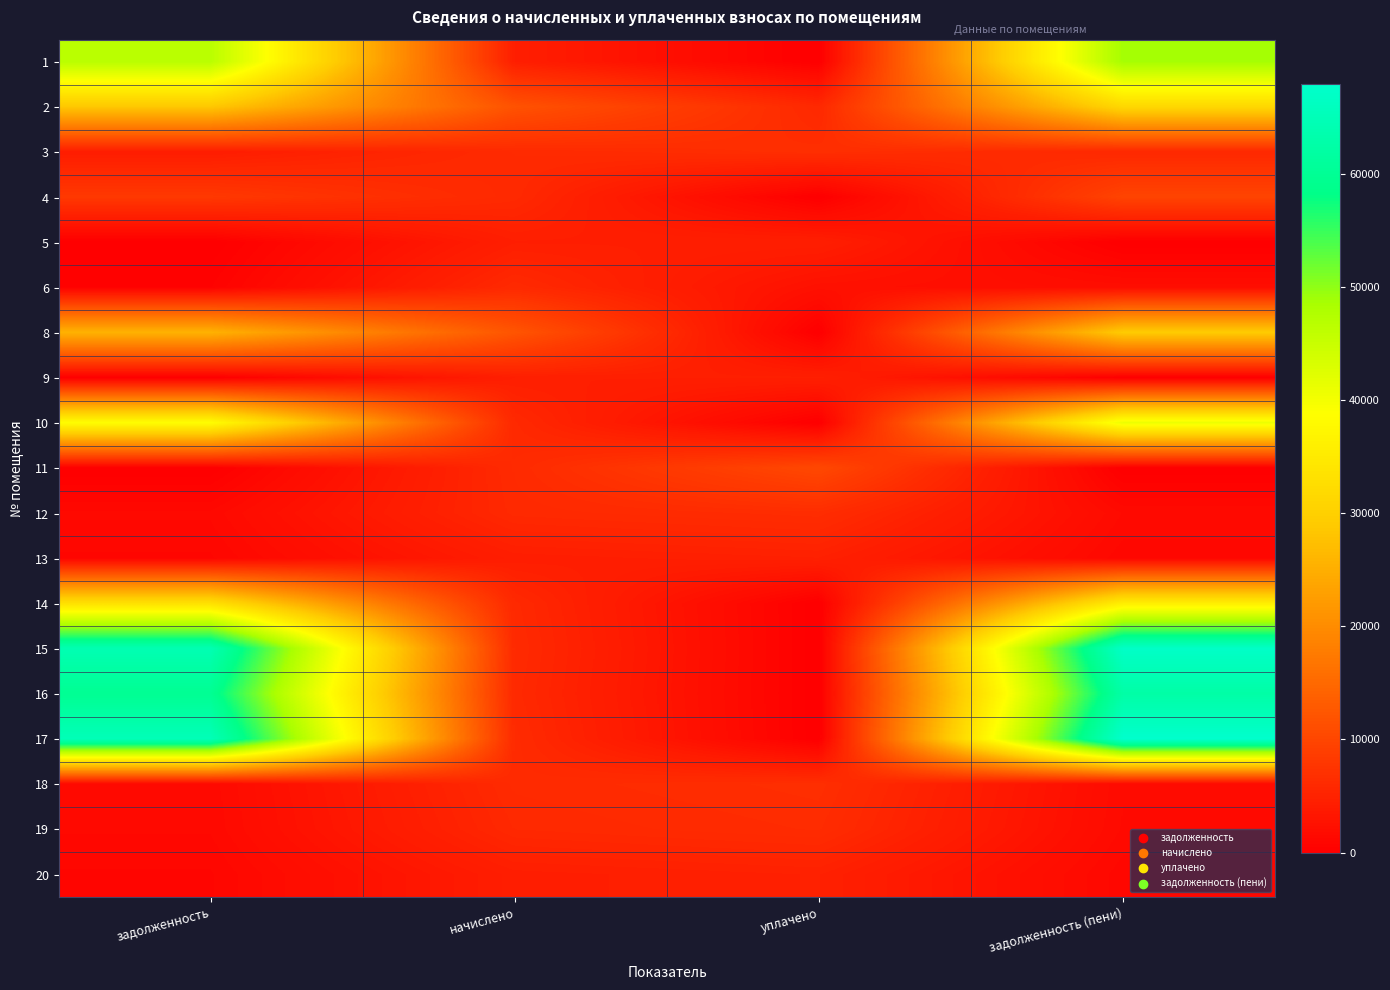

Reading right to left, transcribe all the data shown in this chart.

1: задолженность (пени)=48768.9	уплачено=0.0	начислено=4463.5	задолженность=46672.2
2: задолженность (пени)=31359.1	уплачено=5860.0	начислено=11826.0	задолженность=28575.7
3: задолженность (пени)=5829.7	уплачено=6778.1	начислено=6114.0	задолженность=4198.8
4: задолженность (пени)=9774.2	уплачено=0.0	начислено=5970.5	задолженность=8100.0
5: задолженность (пени)=0.0	уплачено=4496.5	начислено=4463.5	задолженность=0.0
6: задолженность (пени)=2015.2	уплачено=2494.1	начислено=6027.8	задолженность=502.8
8: задолженность (пени)=29196.9	уплачено=0.0	начислено=12156.1	задолженность=25500.4
9: задолженность (пени)=0.0	уплачено=4600.0	начислено=4492.2	задолженность=0.0
10: задолженность (пени)=40746.8	уплачено=0.0	начислено=5898.7	задолженность=38532.1
11: задолженность (пени)=0.0	уплачено=10389.2	начислено=6142.6	задолженность=0.0
12: задолженность (пени)=1574.1	уплачено=6514.5	начислено=5941.7	задолженность=1384.9
13: задолженность (пени)=1147.6	уплачено=4751.9	начислено=4334.3	задолженность=1009.6
14: задолженность (пени)=35742.1	уплачено=0.0	начислено=5941.7	задолженность=33098.3
15: задолженность (пени)=67115.9	уплачено=0.0	начислено=6142.7	задолженность=64230.4
16: задолженность (пени)=62427.4	уплачено=0.0	начислено=5984.8	задолженность=59687.3
17: задолженность (пени)=67900.1	уплачено=0.0	начислено=6214.4	задолженность=64980.8
18: задолженность (пени)=1635.0	уплачено=6766.3	начислено=6171.4	задолженность=1438.5
19: задолженность (пени)=1547.4	уплачено=6404.3	начислено=5841.2	задолженность=1361.4
20: задолженность (пени)=1159.1	уплачено=4799.1	начислено=4377.4	задолженность=1019.6